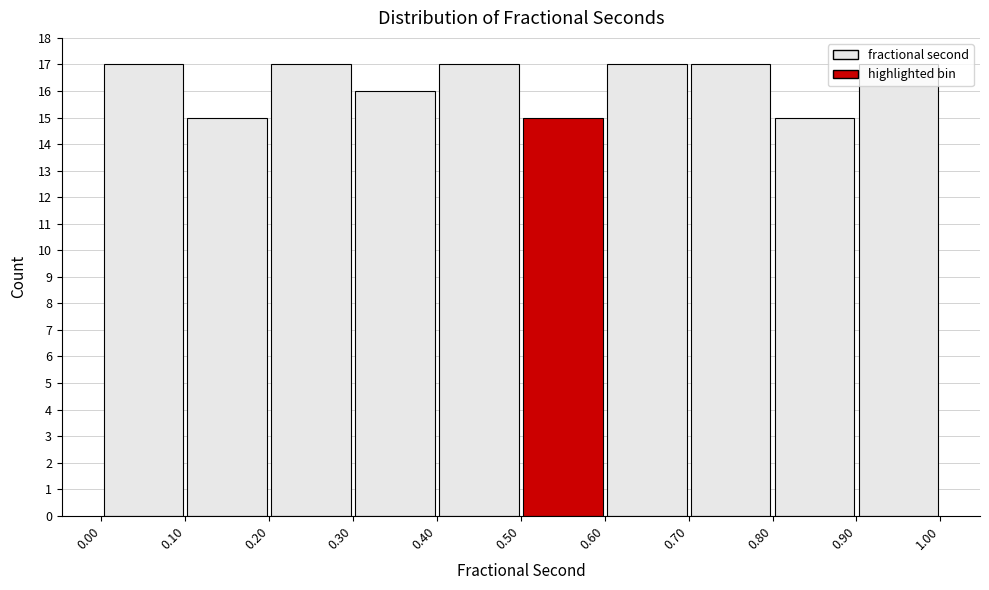

What is the height of the bar covering 0.20 to 0.30 on the x-axis? The values are not printed on the chart, so give them approximately, as read against the axis.

17